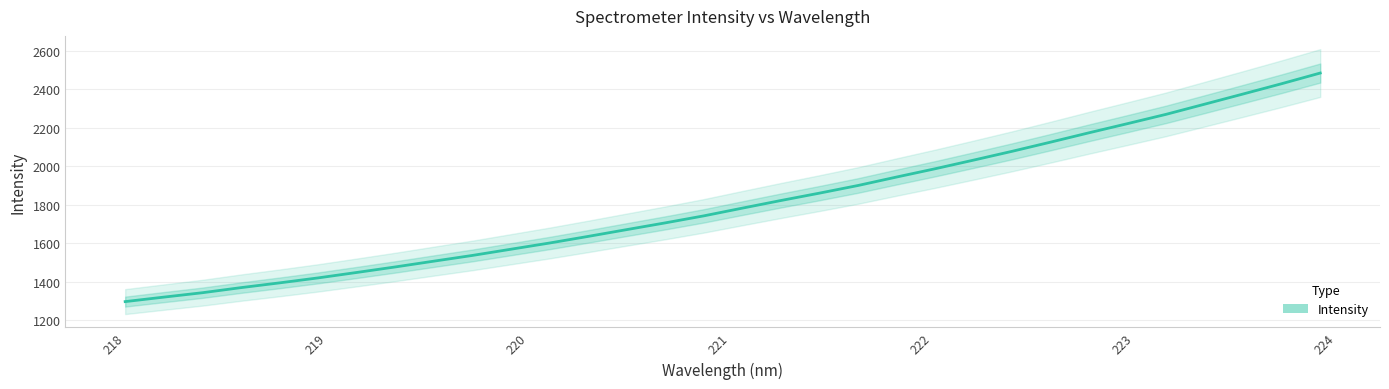

How many distinct data groups are displayed?

1